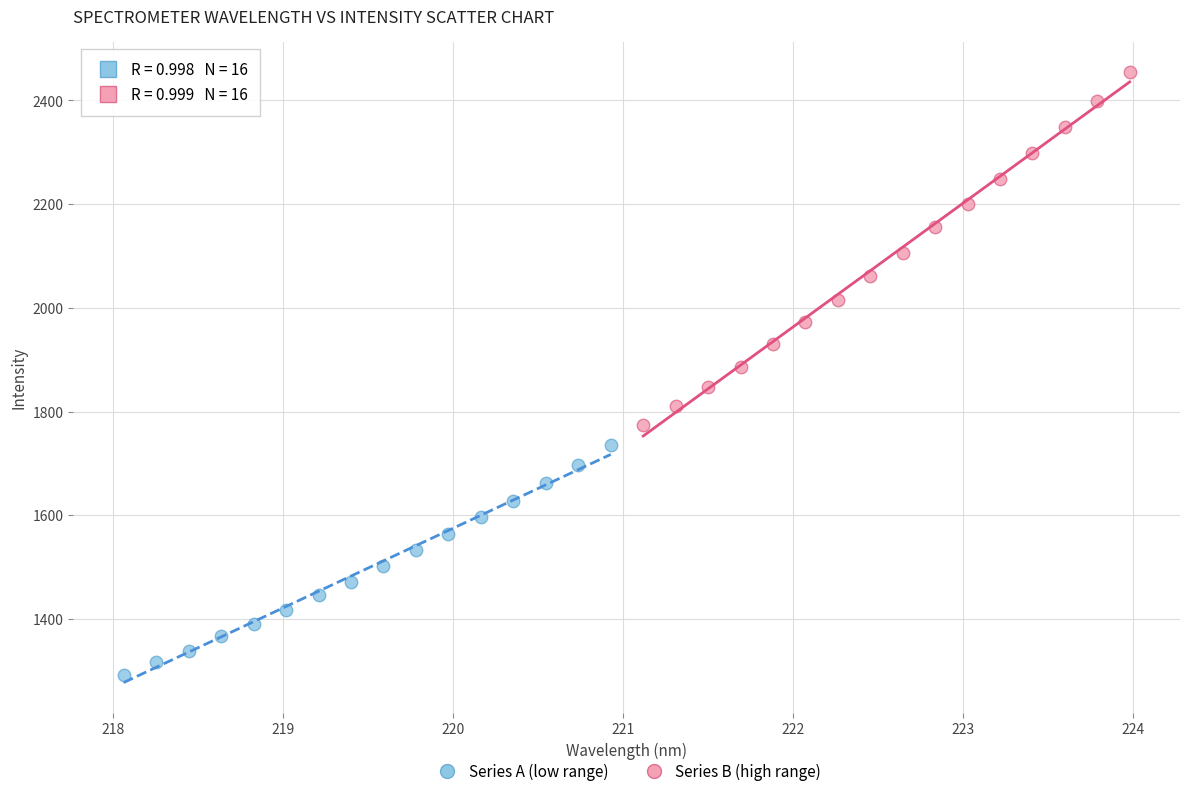

Which series contains the lowest Y value?

Series A (low range)